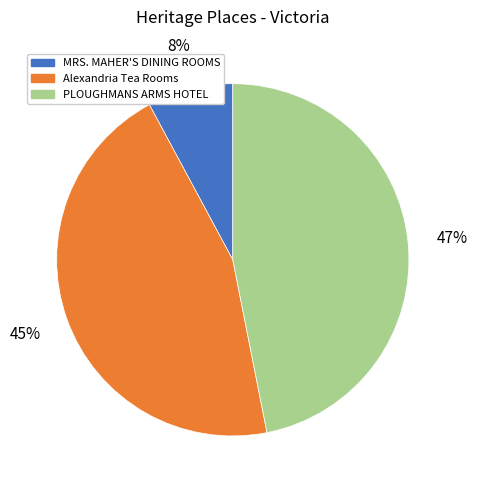

To the nearest percent, what portion does MRS. MAHER'S DINING ROOMS represent?

8%